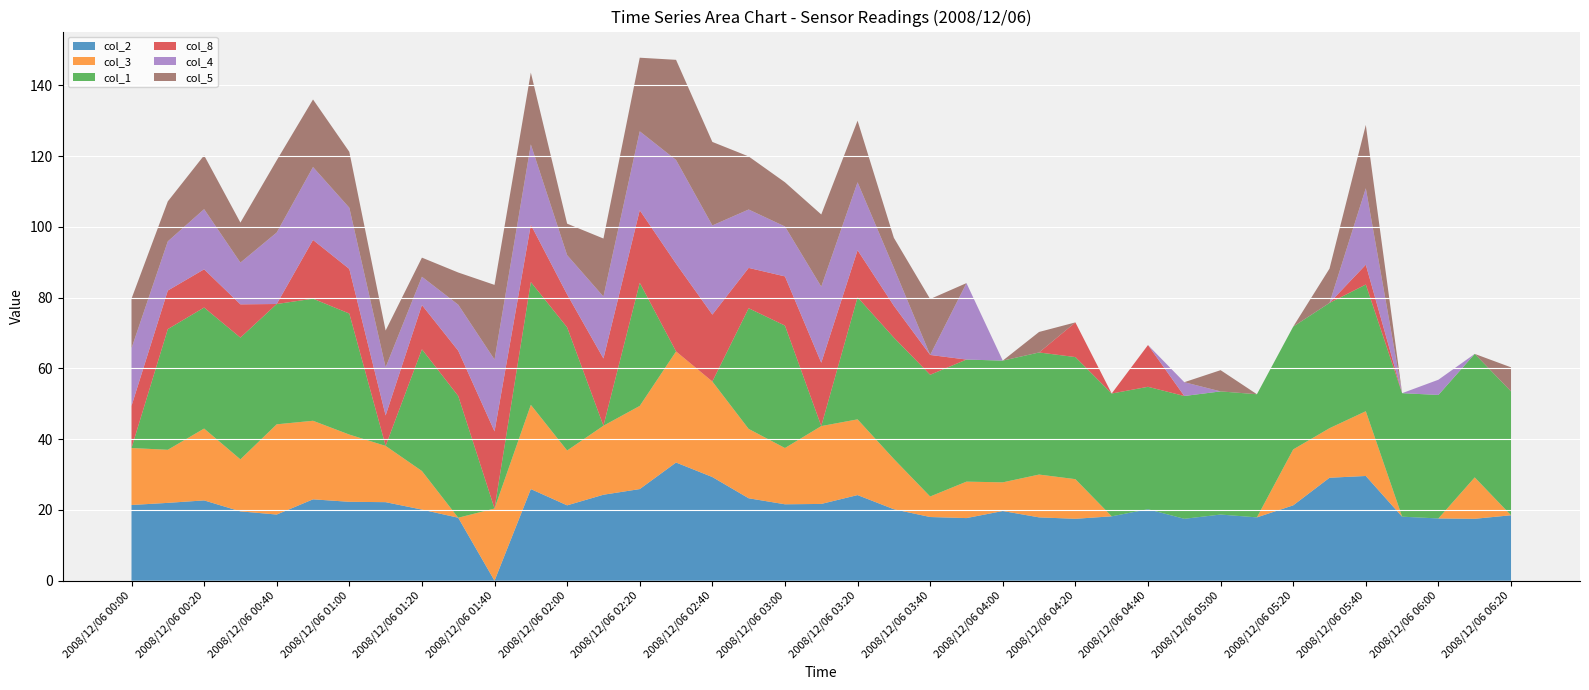

Reading left to right, list all the values displayed in this chart.

col_2: 21.4	22.0	22.7	19.6	18.7	23.0	22.3	22.2	20.1	17.8	0.0	25.9	21.3	24.3	25.9	33.4	29.3	23.3	21.6	21.7	24.2	20.2	18.0	17.7	19.7	17.9	17.5	18.2	20.2	17.5	18.7	17.9	21.3	29.1	29.6	18.1	17.6	17.5	18.5
col_3: 16.1	15.0	20.3	14.7	25.5	22.2	19.0	15.9	10.9	0.0	20.4	23.8	15.5	19.5	23.5	31.4	27.0	19.6	15.9	22.0	21.4	14.2	5.8	10.3	8.1	12.1	11.2	0.0	0.0	0.0	0.0	0.0	15.8	14.0	18.3	0.0	0.0	11.7	0.0
col_1: 0.0	34.1	34.2	34.4	34.0	34.5	34.2	0.0	34.4	34.4	0.0	34.7	34.8	0.0	34.8	0.0	0.0	34.1	34.6	0.0	34.5	34.3	34.4	34.5	34.4	34.5	34.5	34.7	34.6	34.7	34.8	34.8	34.7	35.4	35.8	34.9	34.9	34.9	35.0
col_8: 11.9	10.9	10.8	9.4	0.0	16.6	12.6	8.6	12.5	12.8	21.8	16.2	9.3	19.0	20.5	24.8	18.9	11.4	13.9	17.9	13.3	9.0	5.6	0.0	0.0	0.0	9.8	0.0	11.8	0.0	0.0	0.0	0.0	0.0	5.6	0.0	0.0	0.0	0.0
col_4: 16.3	13.9	17.0	11.8	20.2	20.6	17.3	13.6	8.0	13.0	20.3	22.7	11.1	17.5	22.3	29.3	25.2	16.5	14.1	21.5	19.2	10.7	0.0	21.6	0.0	0.0	0.0	0.0	0.0	3.9	0.0	0.0	0.0	0.0	21.6	0.0	4.3	0.0	0.0
col_5: 14.0	11.3	15.2	11.3	20.4	19.1	15.8	10.4	5.4	9.1	21.1	20.3	8.9	16.4	20.8	28.3	23.6	15.0	12.5	20.4	17.4	8.5	15.8	0.0	0.0	5.8	0.0	0.0	0.0	0.0	6.0	0.0	0.0	9.7	17.9	0.0	0.0	0.0	6.8